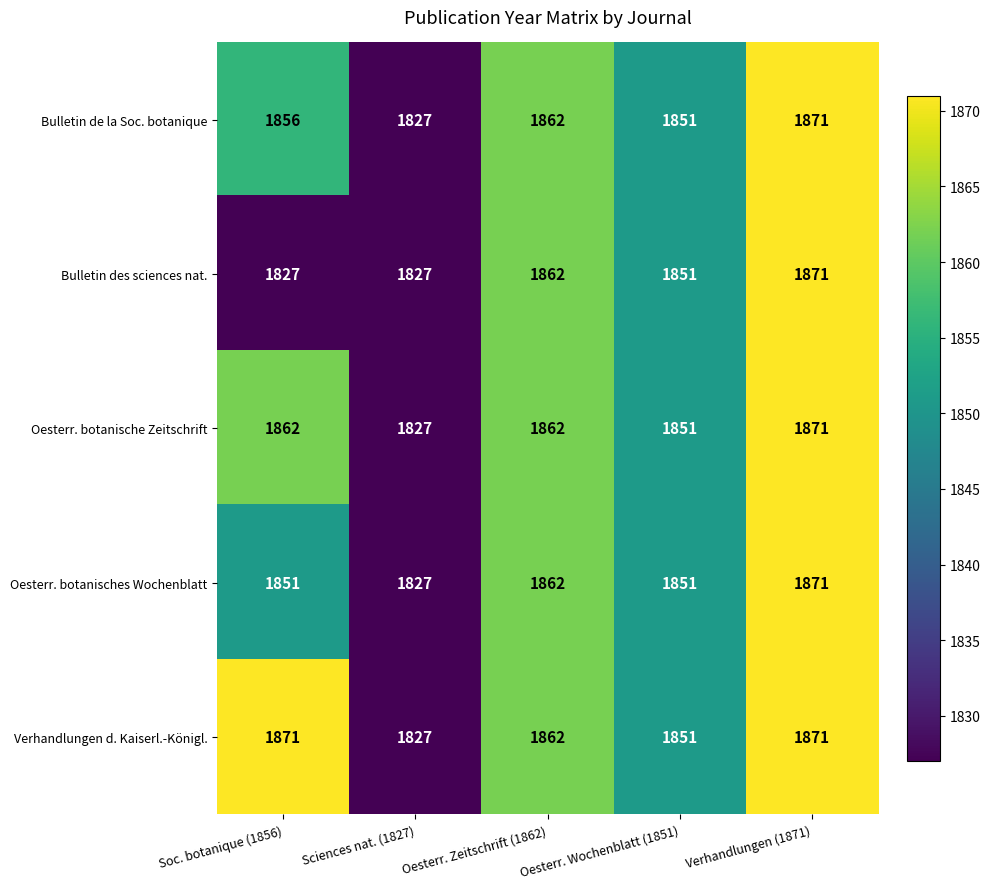

What is the approximate value of Bulletin de la Soc. botanique at Soc. botanique (1856), to the nearest 10?

1860